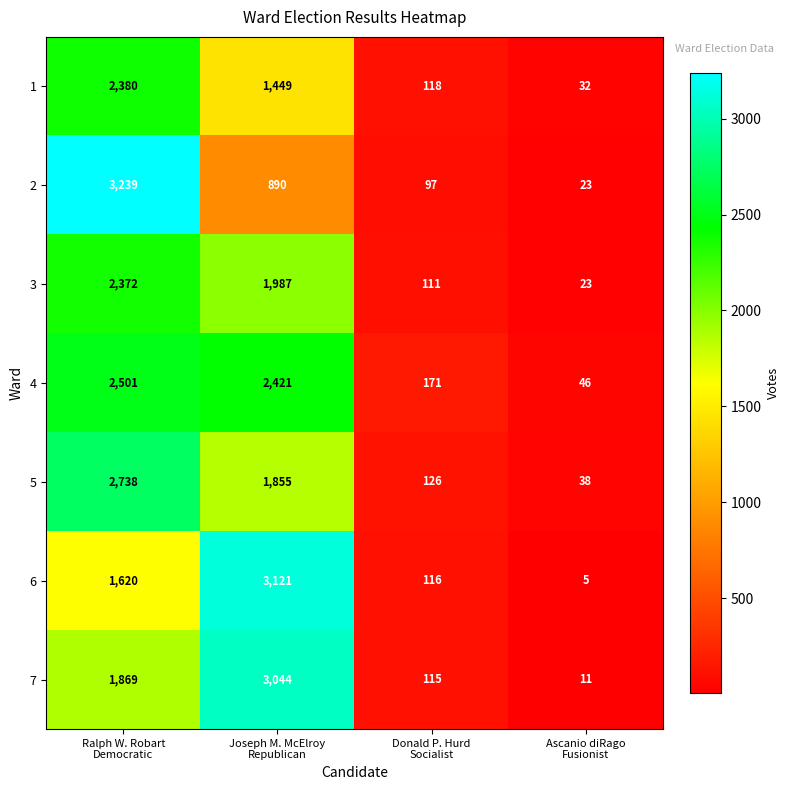

Count the number of categories in the chart.

4